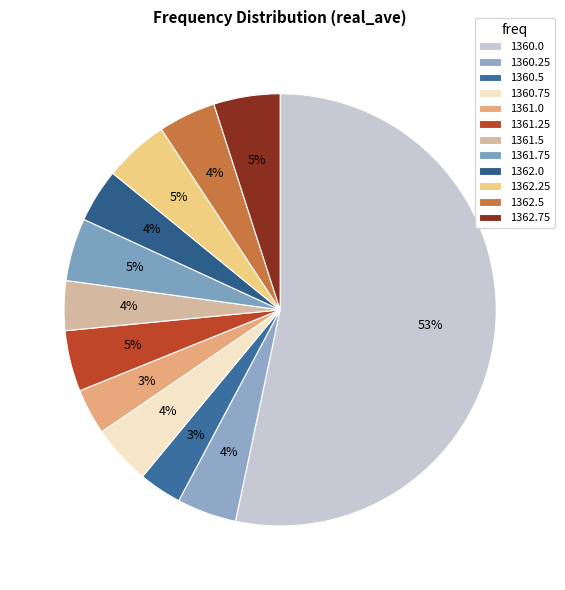

To the nearest percent, what portion does 1360.0 represent?

53%